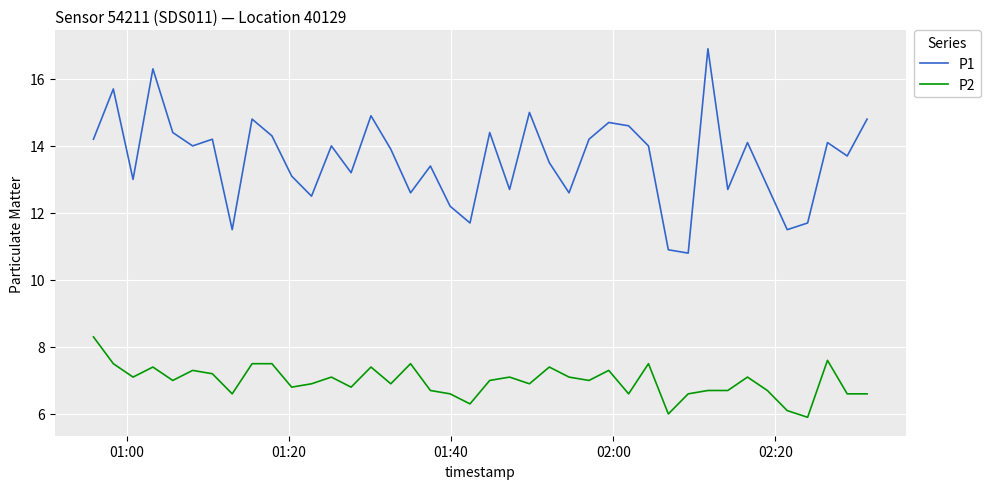

Which series has the widest spread of values?

P1